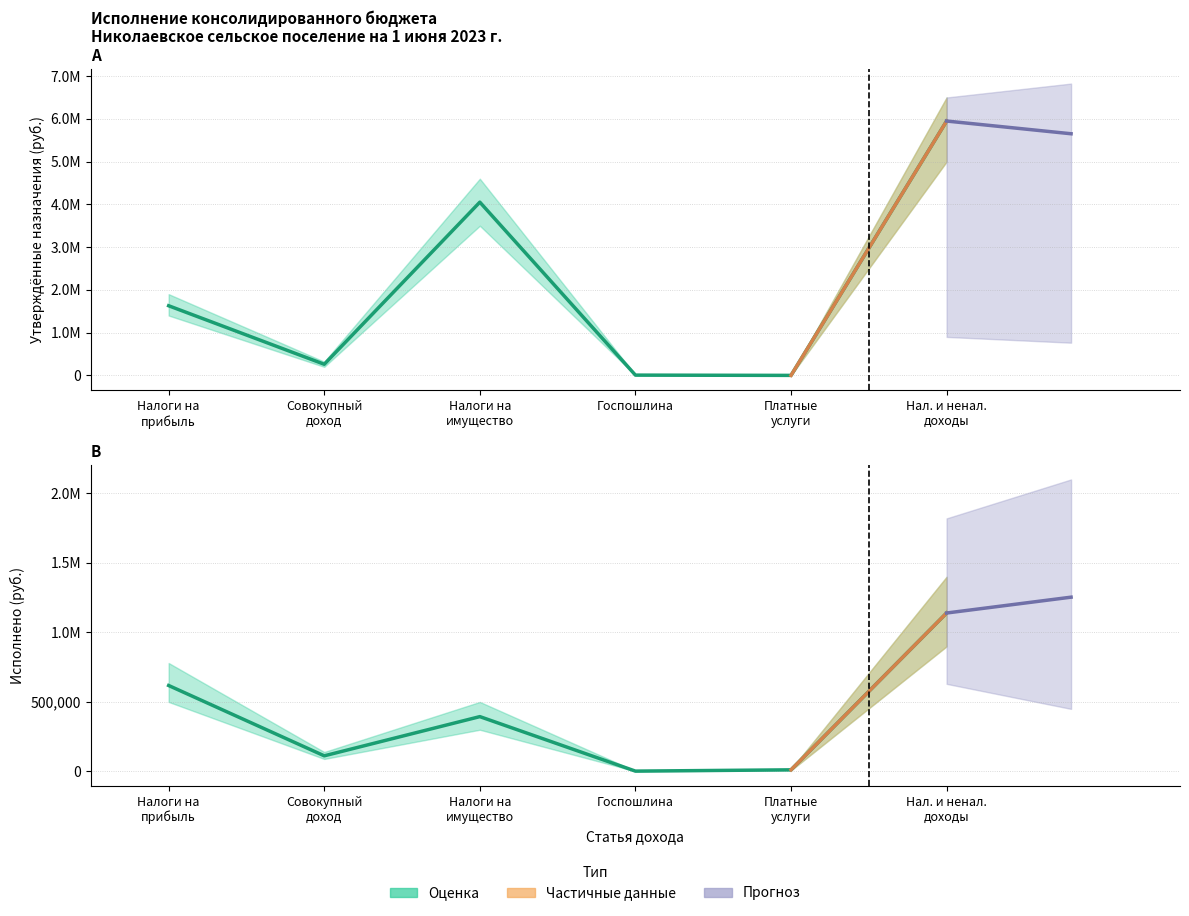

Between which two adjacent categories do Утверждено and Исполнено (оценка) first intersect?

Госпошлина and Платные
услуги